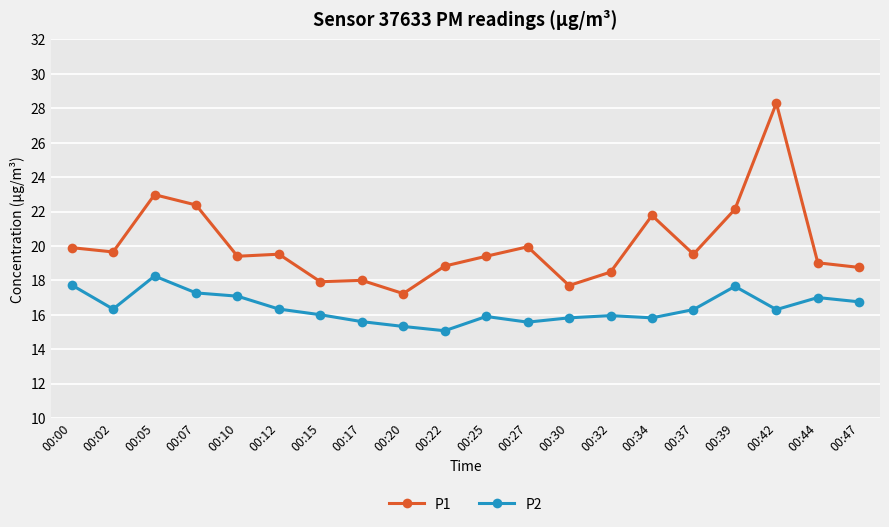

What are all the series names shown in the legend?

P1, P2